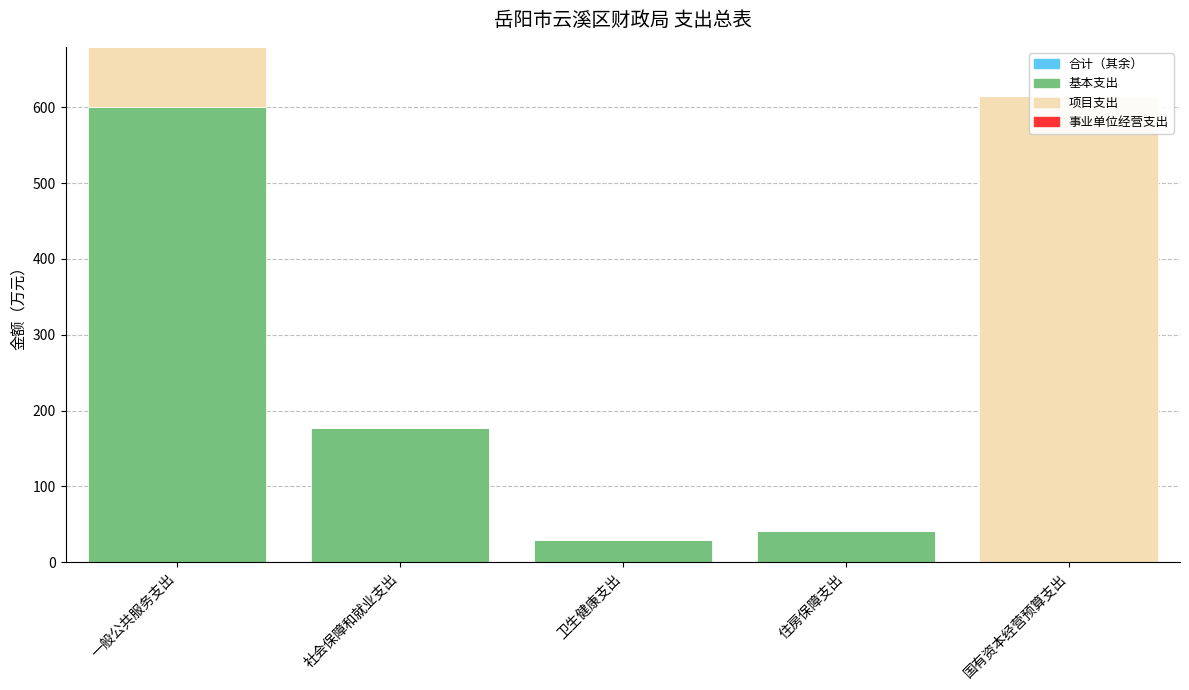

Between 社会保障和就业支出 and 国有资本经营预算支出, which is larger?

社会保障和就业支出